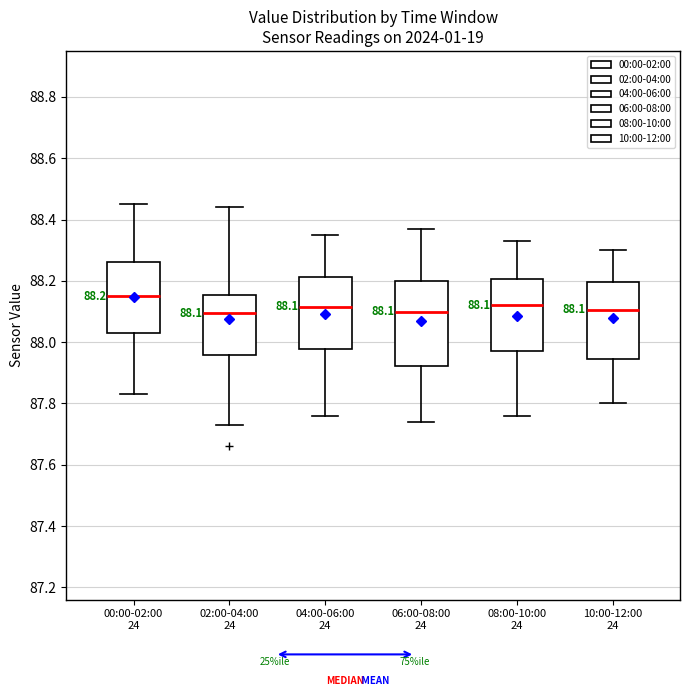

Comparing the boxes themselves (not the whiskers), which one is the tallest?

06:00-08:00 24